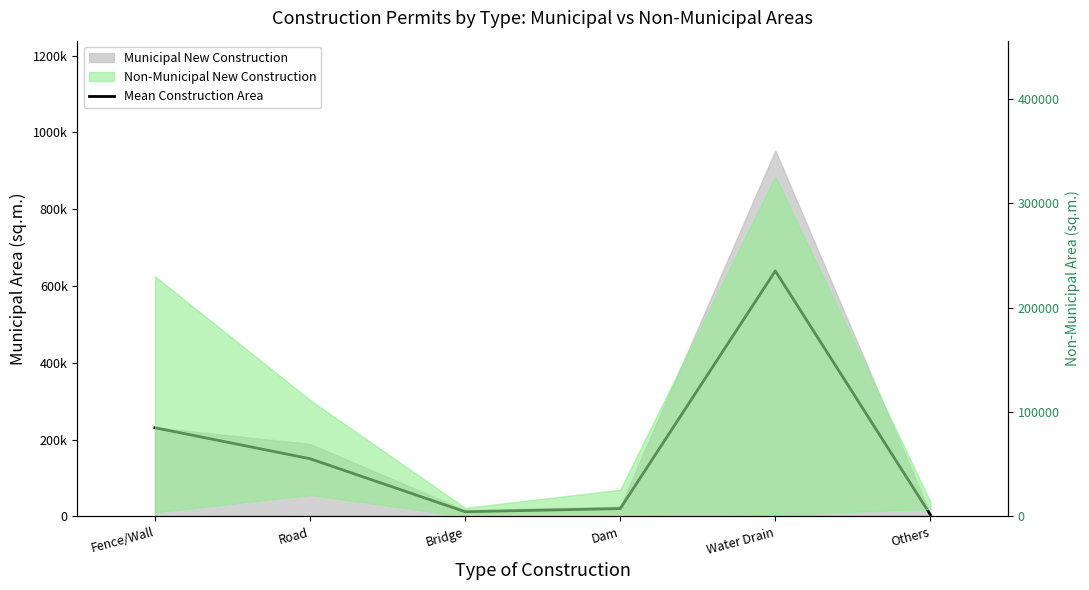

List the labels in order of value, smallest first.

Others, Bridge, Dam, Road, Fence/Wall, Water Drain